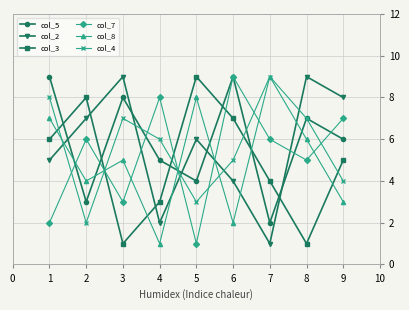

Is it true that col_2 equals 6 at 3?

False